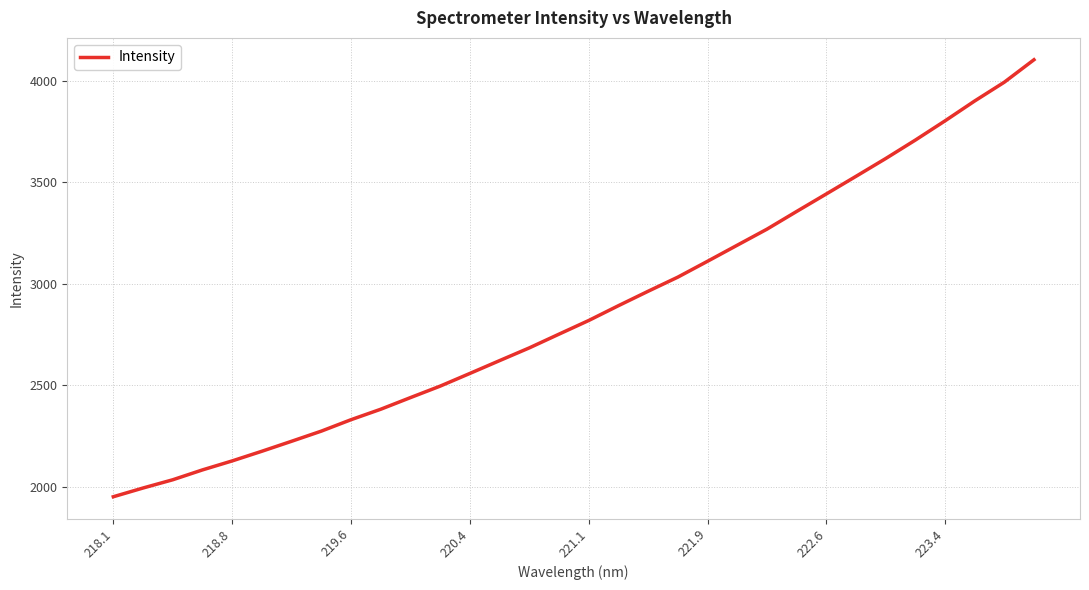

What is the smallest value displayed?

1951.7